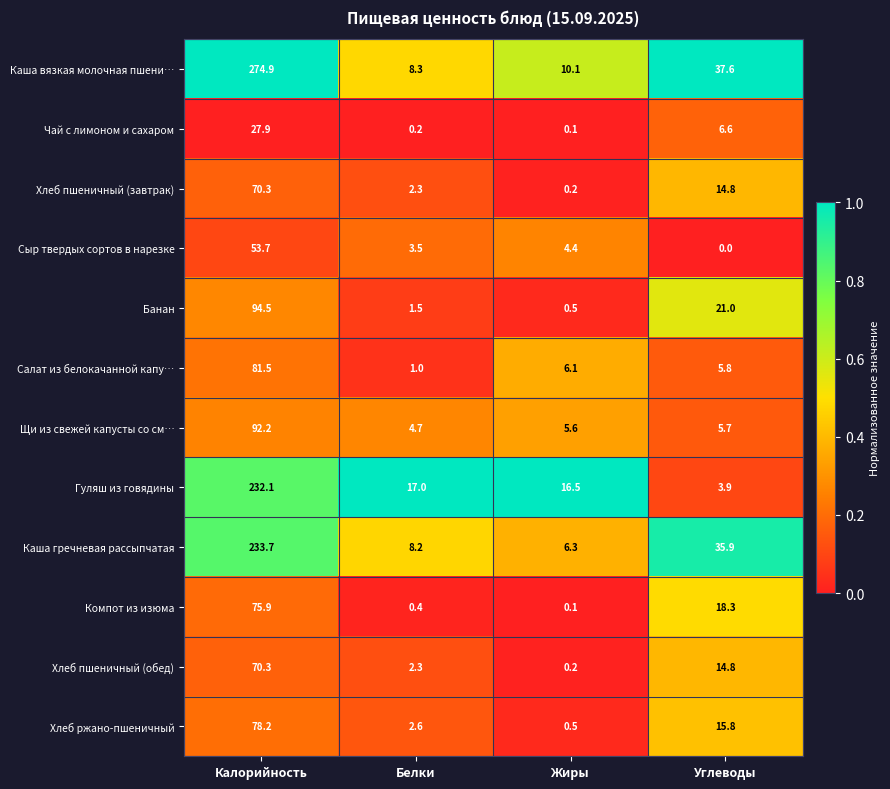

What is the spread (max minus min) of values at Калорийность?

247.0